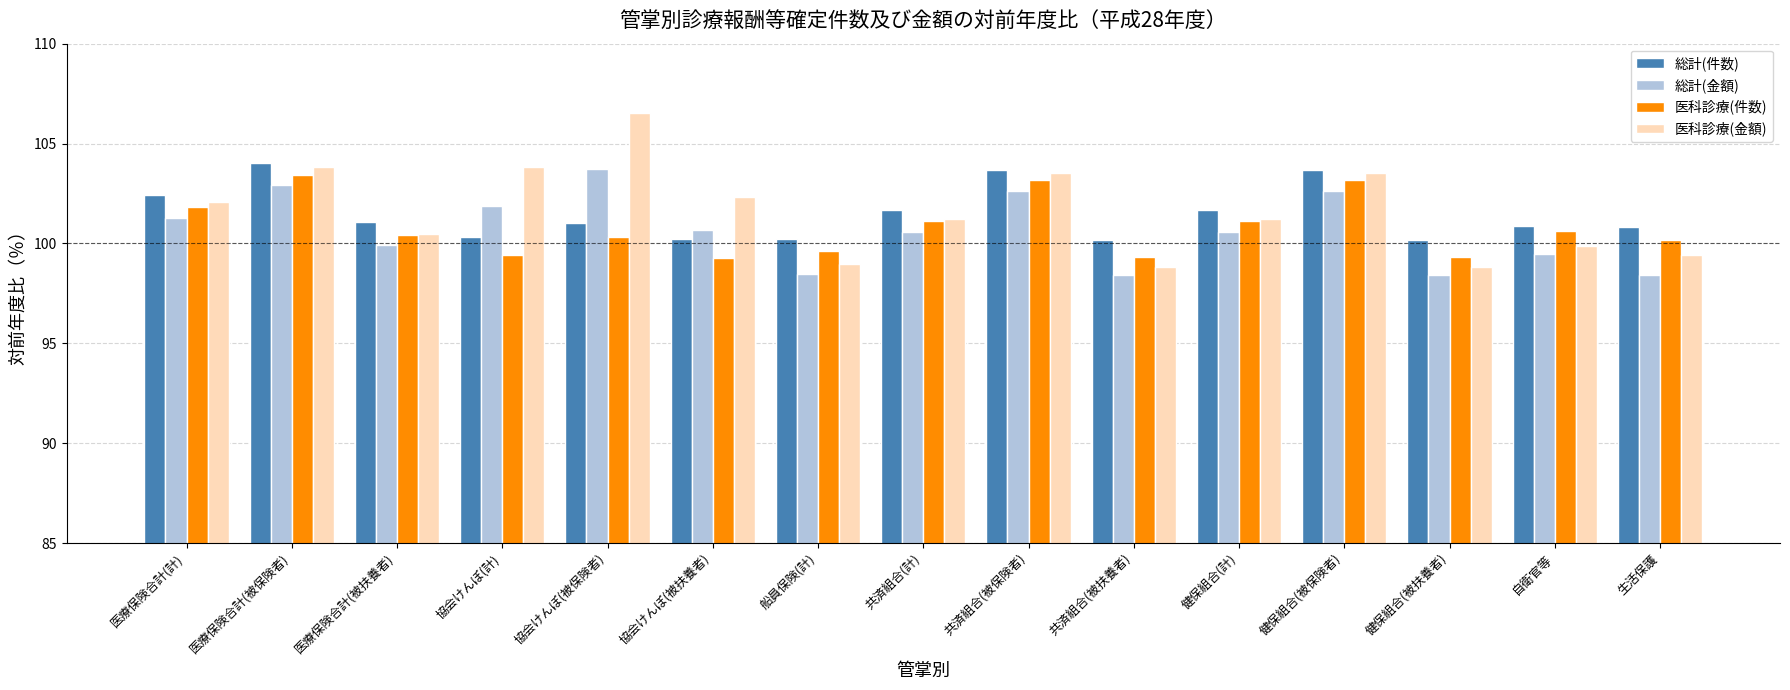

Are the bars grouped side by side (vs. stacked)?

Yes